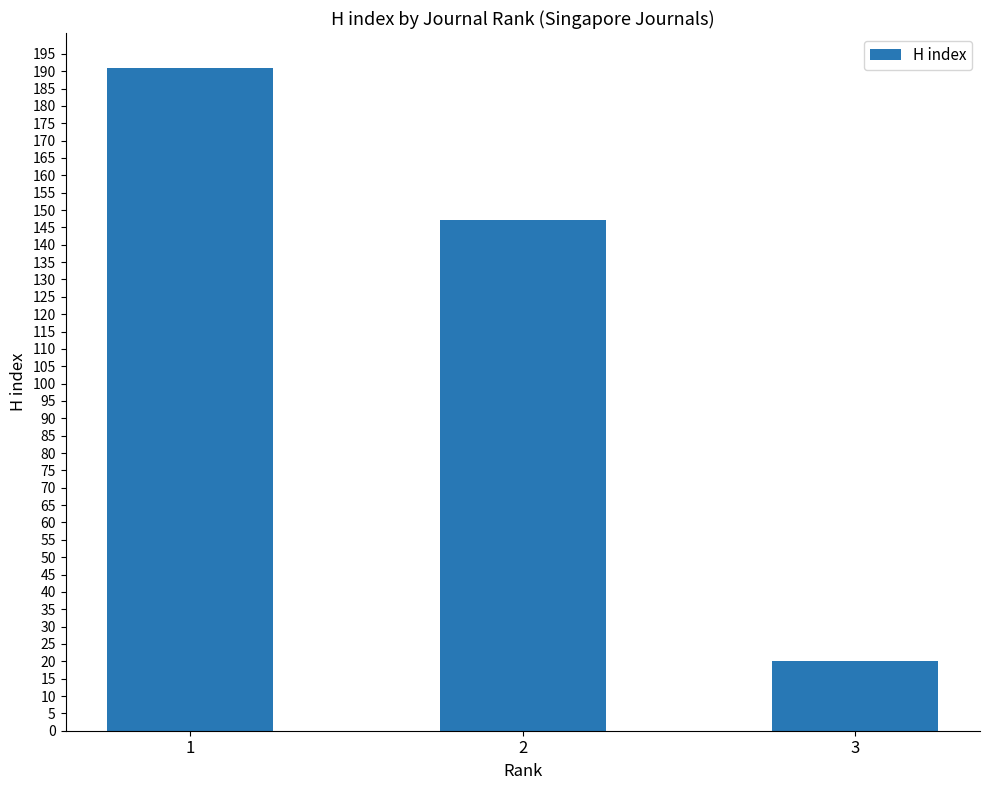

Reading right to left, list all the values displayed in this chart.

20	147	191